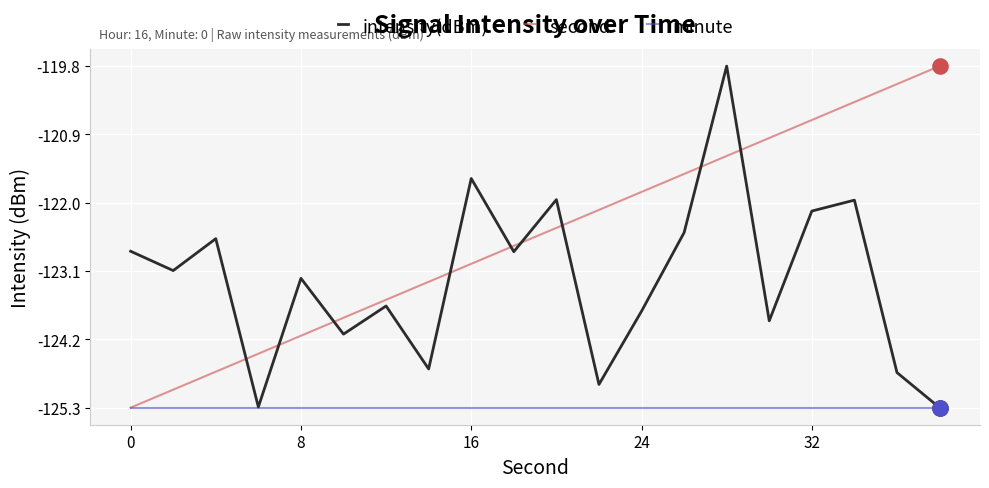

What are all the series names shown in the legend?

intensity(dBm), second, minute